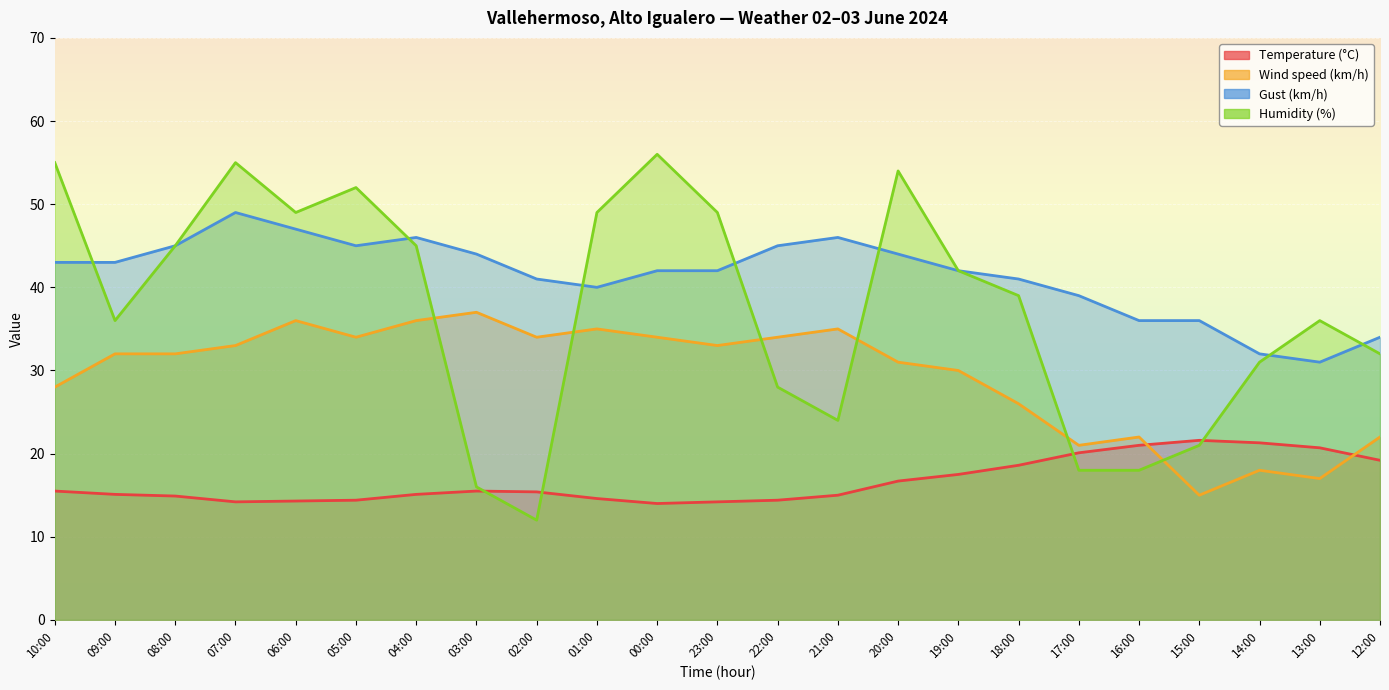

True or false: Humidity (%) and Gust (km/h) intersect in this chart.

True